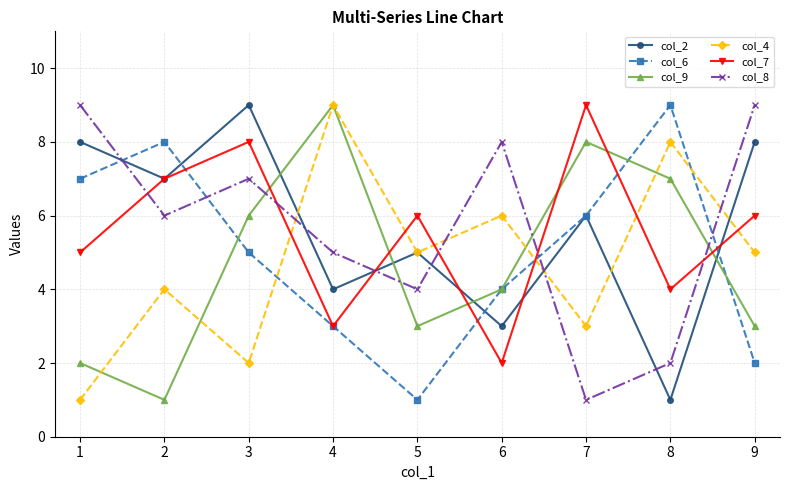

Where is col_2 nearest to the value 5?

5